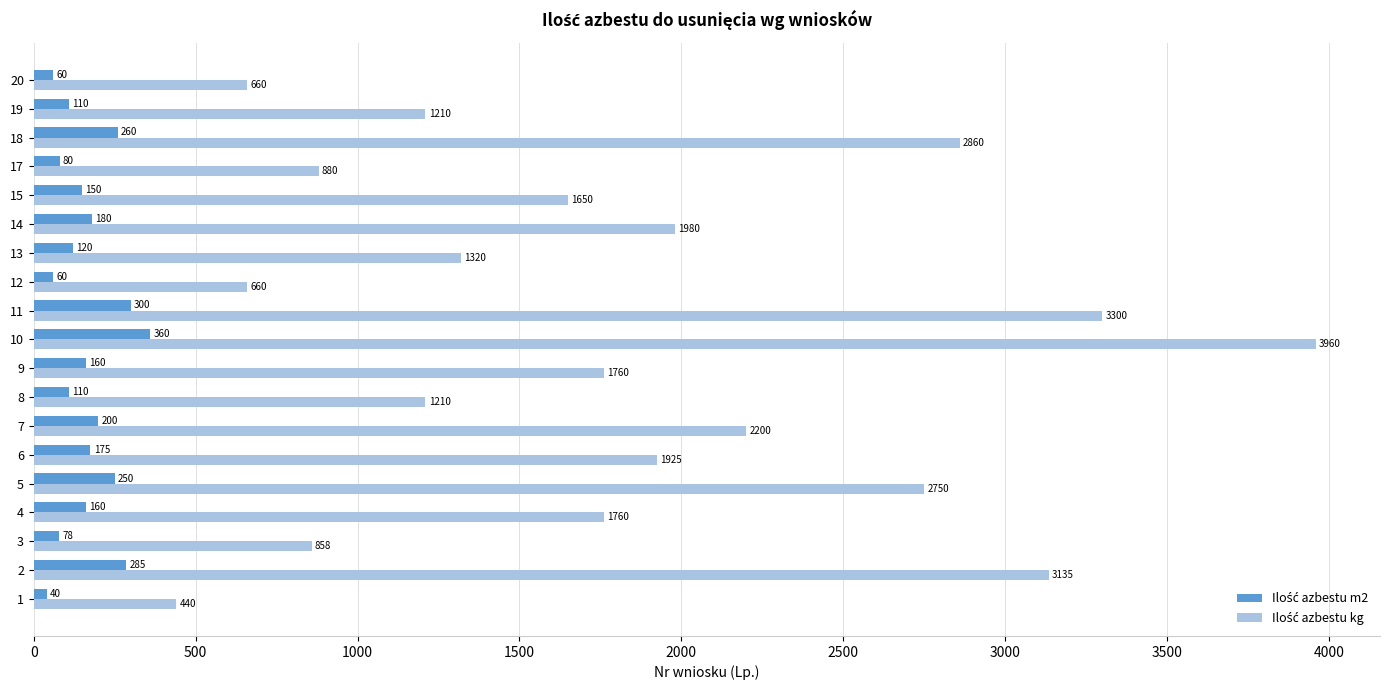

What is the total value across all series at 1?

480